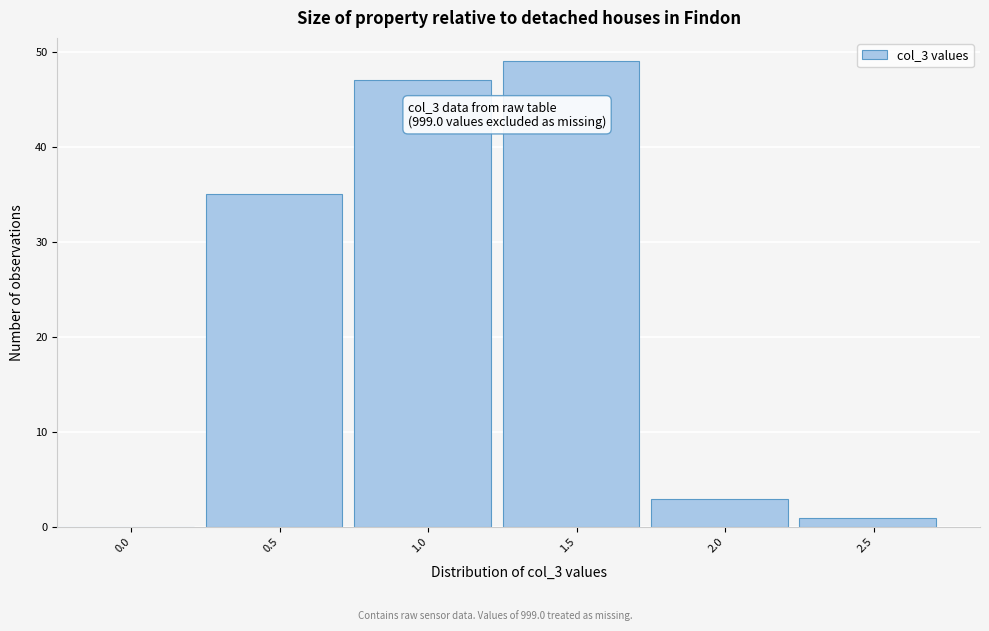

Reading right to left, list all the values displayed in this chart.

2.5=1	2.0=3	1.5=49	1.0=47	0.5=35	0.0=0